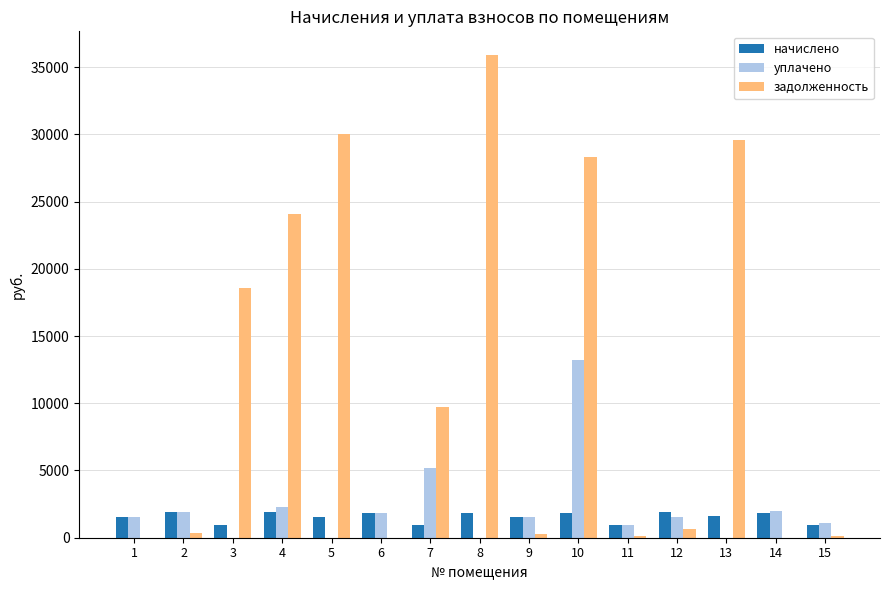

Which series changed the most between 5 and 14?

задолженность